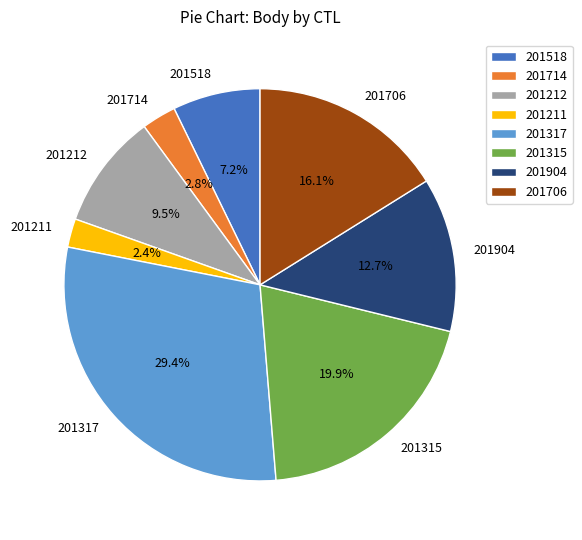

What is the ratio of the value at 201706 to the value at 201518?

2.2